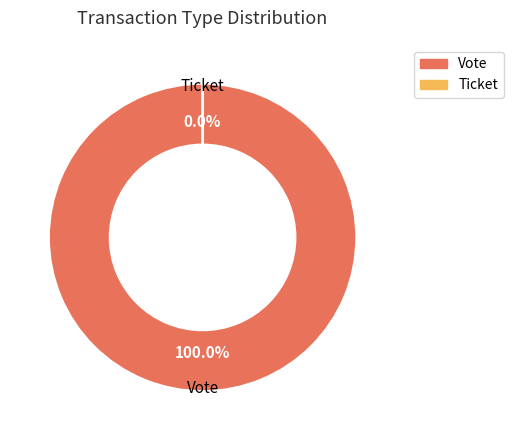

To the nearest percent, what is the average slice percentage?

50%